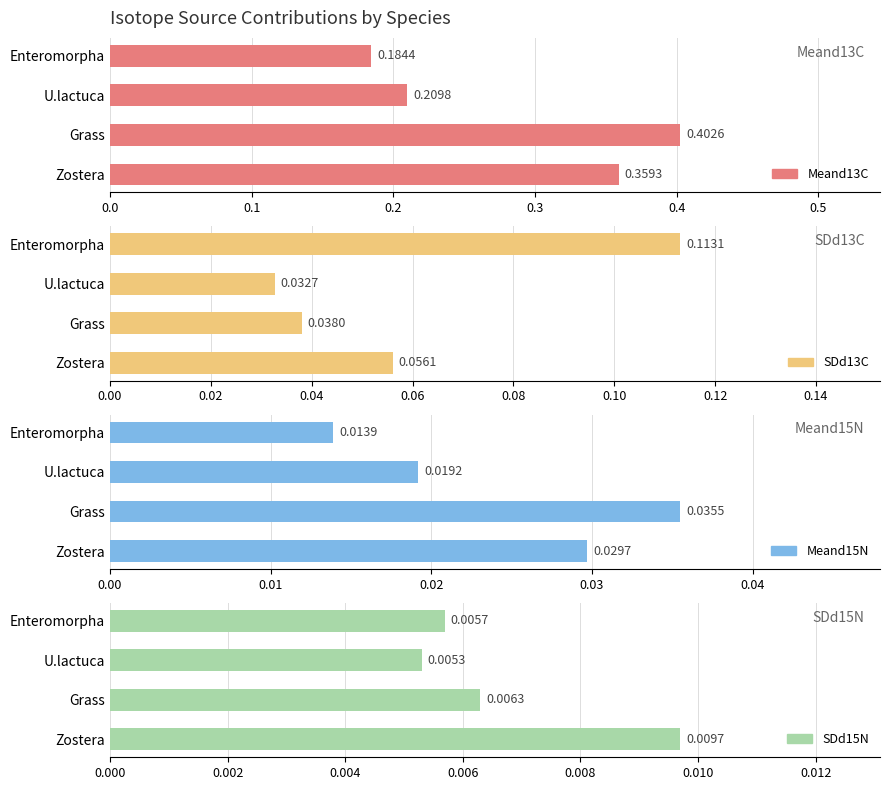

How many groups of bars are there?

4